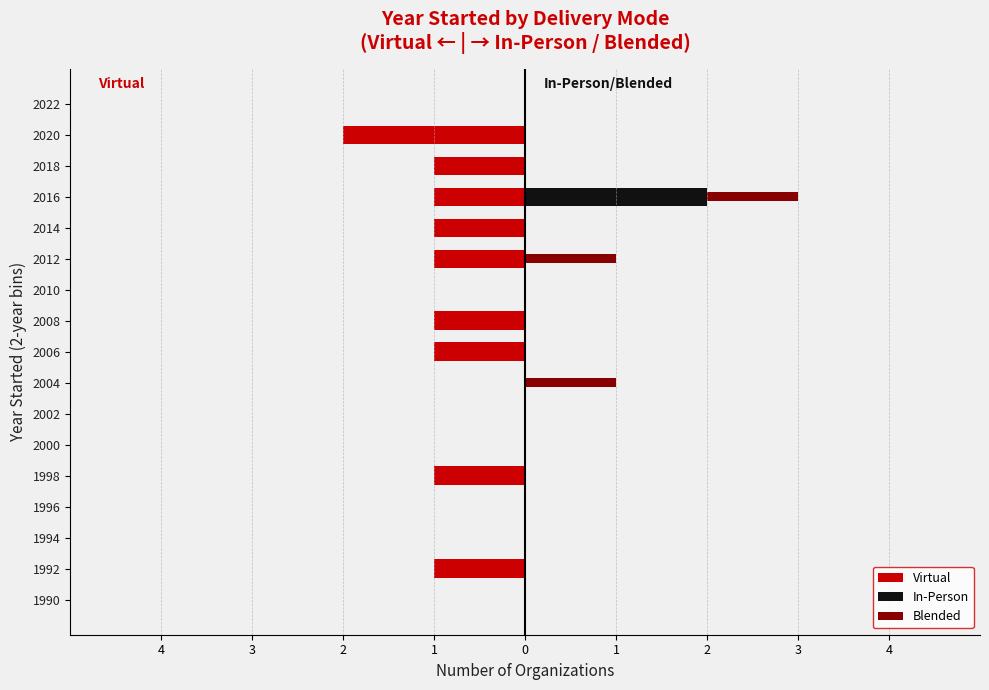

Reading left to right, transcribe all the data shown in this chart.

Virtual: 0	-1	0	0	-1	0	0	0	-1	-1	0	-1	-1	-1	-1	-2	0
In-Person: 0	0	0	0	0	0	0	0	0	0	0	0	0	2	0	0	0
Blended: 0	0	0	0	0	0	0	1	0	0	0	1	0	1	0	0	0